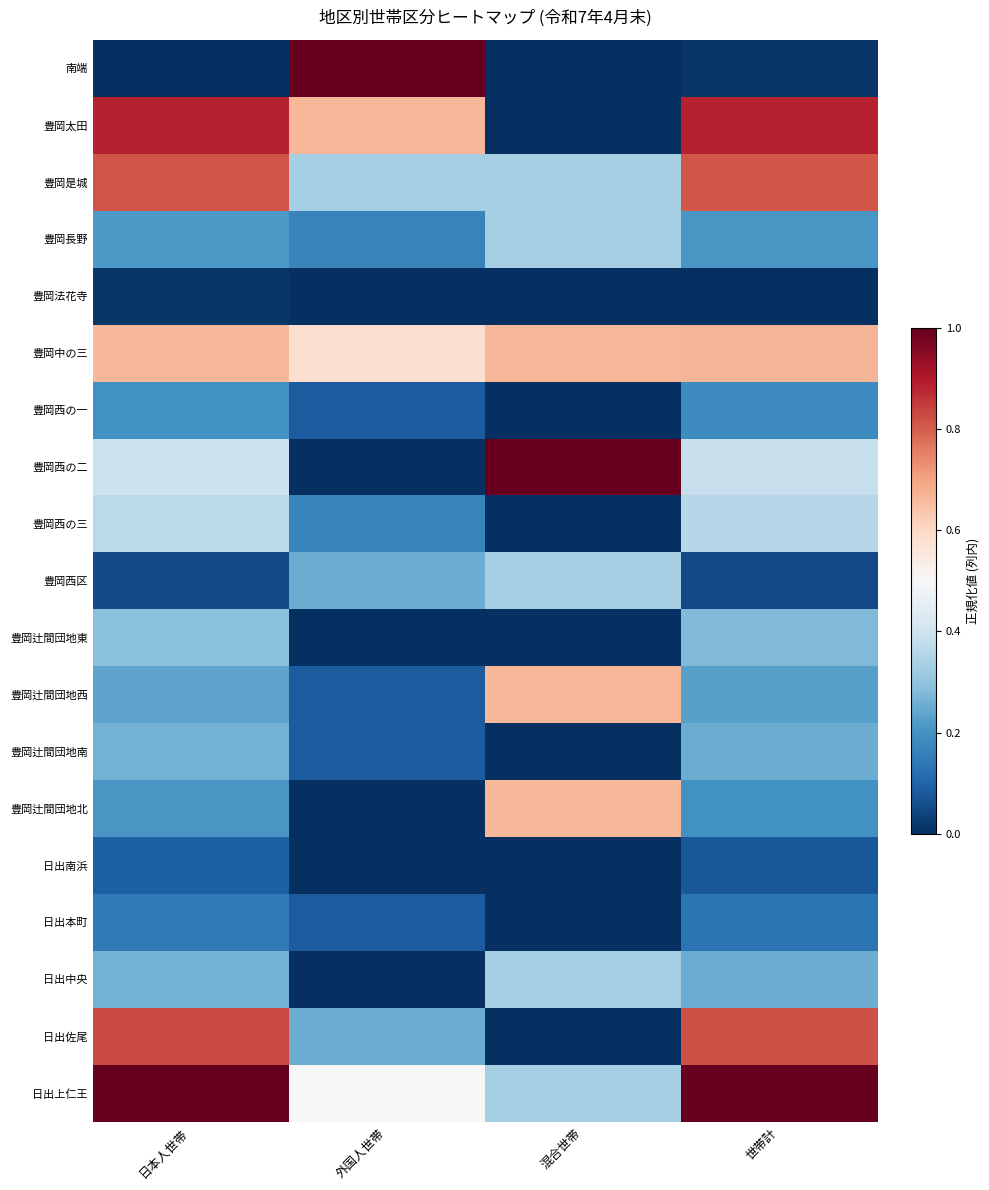

Which category has the highest value across all series?

外国人世帯